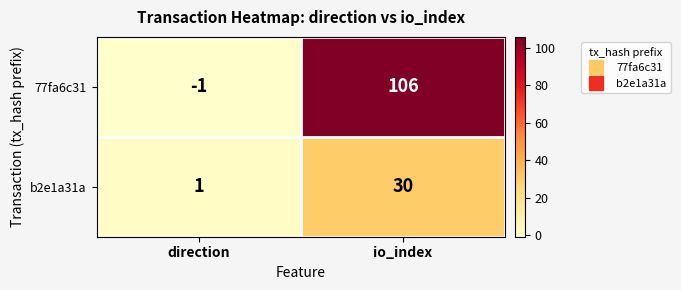

Reading left to right, list all the values displayed in this chart.

77fa6c31: direction=-1	io_index=106
b2e1a31a: direction=1	io_index=30